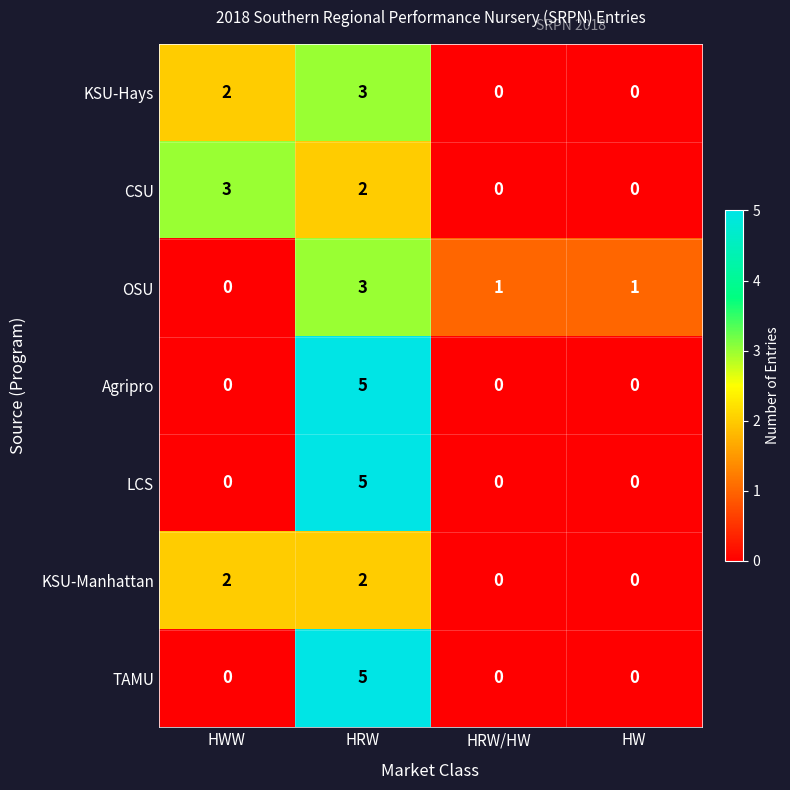

What is the maximum value shown in the chart?

5